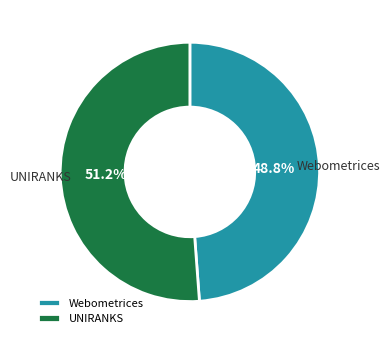

Which has a higher value, Webometrices or UNIRANKS?

UNIRANKS